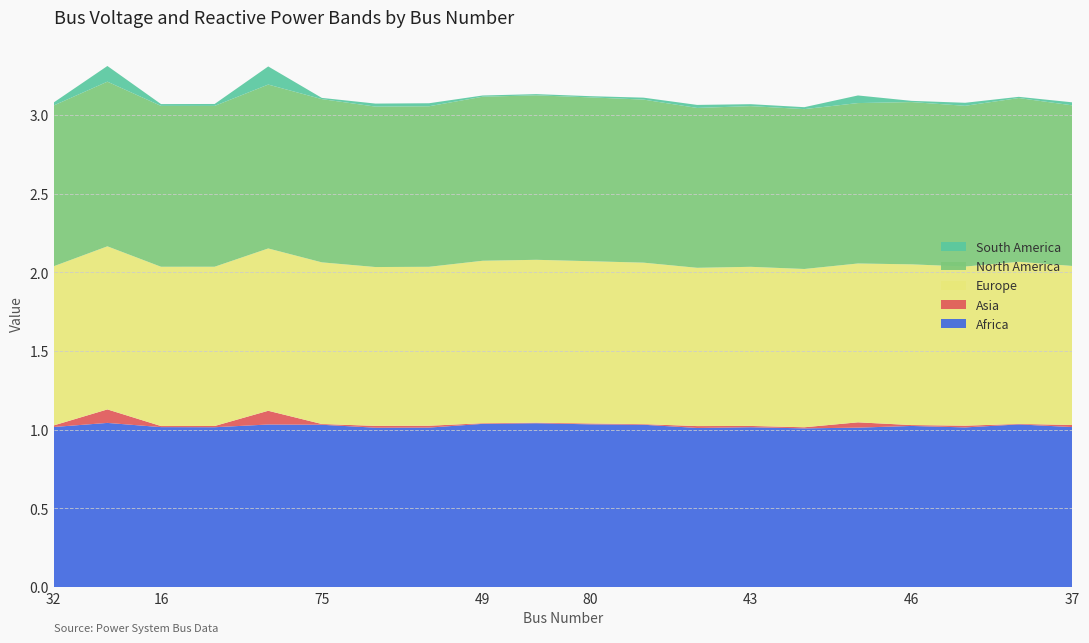

Reading left to right, extract all data points from this chart.

Africa: 32=1.0	64=1.0	16=1.0	17=1.0	76=1.0	75=1.0	18=1.0	29=1.0	49=1.0	59=1.0	80=1.0	69=1.0	8=1.0	43=1.0	7=1.0	21=1.0	46=1.0	11=1.0	79=1.0	37=1.0
Asia: 32=0.0	64=0.1	16=0.0	17=0.0	76=0.1	75=0.0	18=0.0	29=0.0	49=0.0	59=0.0	80=0.0	69=0.0	8=0.0	43=0.0	7=0.0	21=0.0	46=0.0	11=0.0	79=0.0	37=0.0
Europe: 32=1.0	64=1.0	16=1.0	17=1.0	76=1.0	75=1.0	18=1.0	29=1.0	49=1.0	59=1.0	80=1.0	69=1.0	8=1.0	43=1.0	7=1.0	21=1.0	46=1.0	11=1.0	79=1.0	37=1.0
North America: 32=1.0	64=1.0	16=1.0	17=1.0	76=1.0	75=1.0	18=1.0	29=1.0	49=1.0	59=1.0	80=1.0	69=1.0	8=1.0	43=1.0	7=1.0	21=1.0	46=1.0	11=1.0	79=1.0	37=1.0
South America: 32=0.0	64=0.1	16=0.0	17=0.0	76=0.1	75=0.0	18=0.0	29=0.0	49=0.0	59=0.0	80=0.0	69=0.0	8=0.0	43=0.0	7=0.0	21=0.0	46=0.0	11=0.0	79=0.0	37=0.0